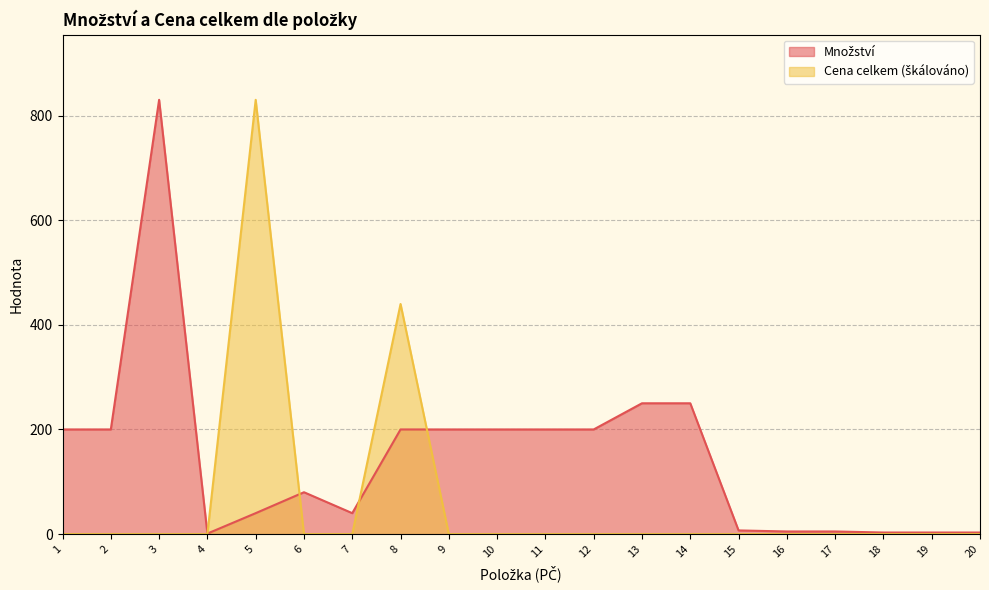

Between which two adjacent categories do Množství and Cena celkem first intersect?

4 and 5